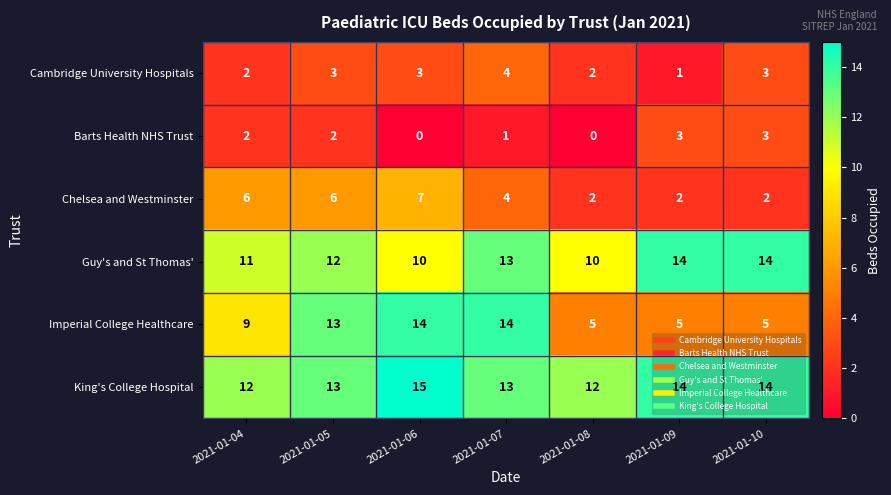

What is the difference between the highest and lowest values at 2021-01-05?

11